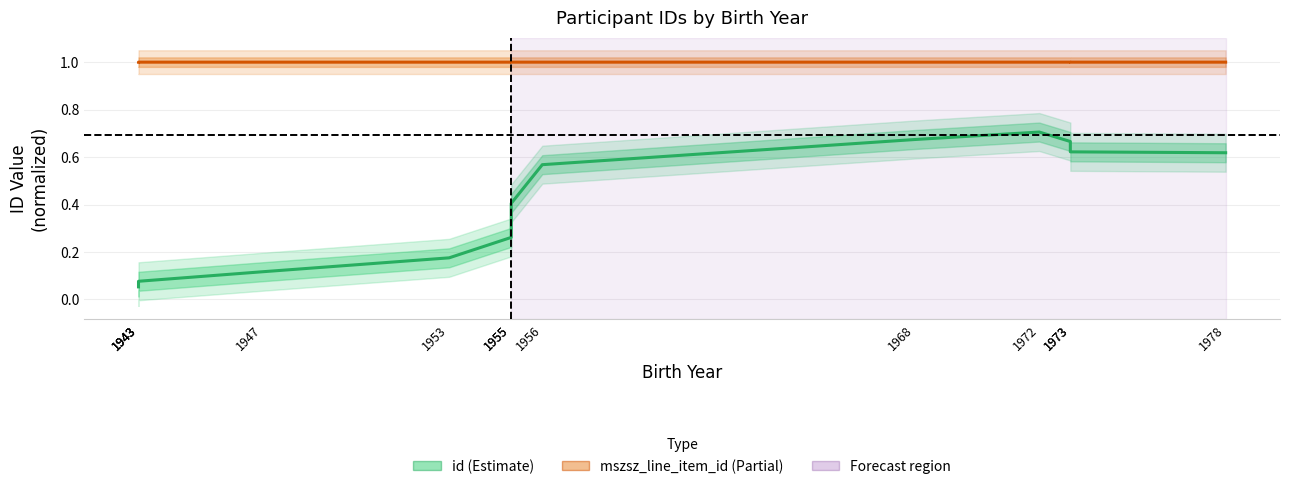

True or false: mszsz_line_item_id and id intersect in this chart.

False